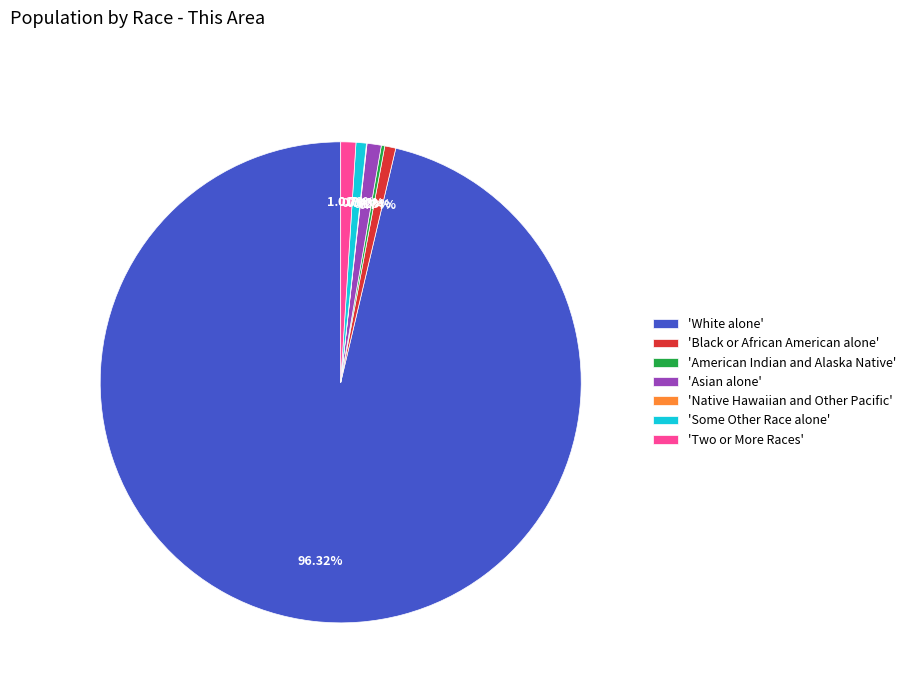

Do 'Asian alone' and 'Two or More Races' together represent more than half of the pie?

No